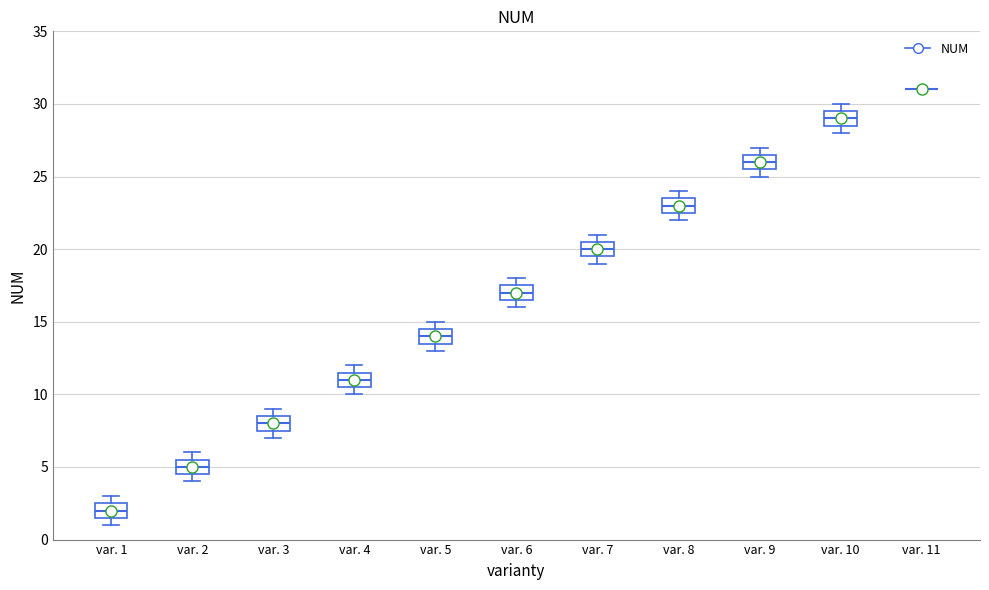

Reading left to right, read every box against the y-axis: the position of its median line, the range the box covers, and the ends of its whiskers. The values are not printed on the chart, so give them approximately, as read against the axis.

var. 1: median 2.0, box 1.5 to 2.5, whiskers 1.0 to 3.0
var. 2: median 5.0, box 4.5 to 5.5, whiskers 4.0 to 6.0
var. 3: median 8.0, box 7.5 to 8.5, whiskers 7.0 to 9.0
var. 4: median 11.0, box 10.5 to 11.5, whiskers 10.0 to 12.0
var. 5: median 14.0, box 13.5 to 14.5, whiskers 13.0 to 15.0
var. 6: median 17.0, box 16.5 to 17.5, whiskers 16.0 to 18.0
var. 7: median 20.0, box 19.5 to 20.5, whiskers 19.0 to 21.0
var. 8: median 23.0, box 22.5 to 23.5, whiskers 22.0 to 24.0
var. 9: median 26.0, box 25.5 to 26.5, whiskers 25.0 to 27.0
var. 10: median 29.0, box 28.5 to 29.5, whiskers 28.0 to 30.0
var. 11: box collapsed to a line at 31.0, whiskers 31.0 to 31.0